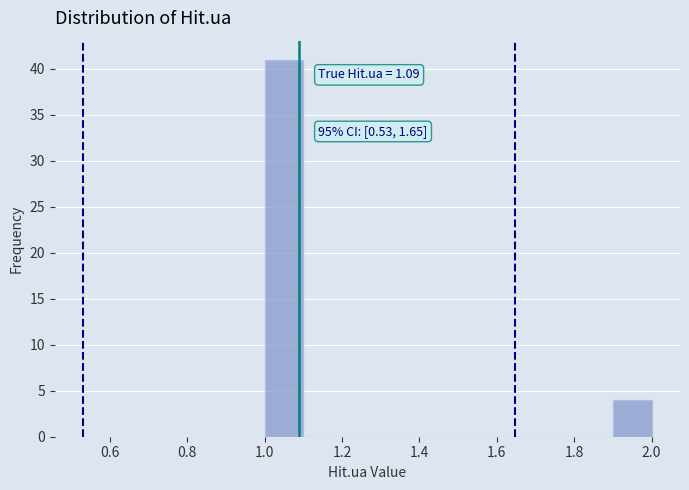

Which range on the x-axis has the tallest bar?

1.0 to 1.1